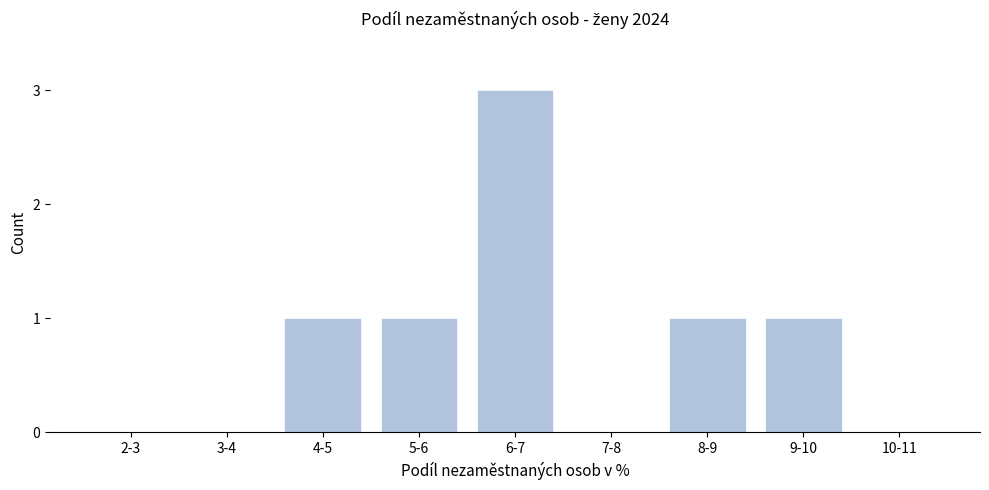

Reading left to right, list all the values displayed in this chart.

2-3=0	3-4=0	4-5=1	5-6=1	6-7=3	7-8=0	8-9=1	9-10=1	10-11=0